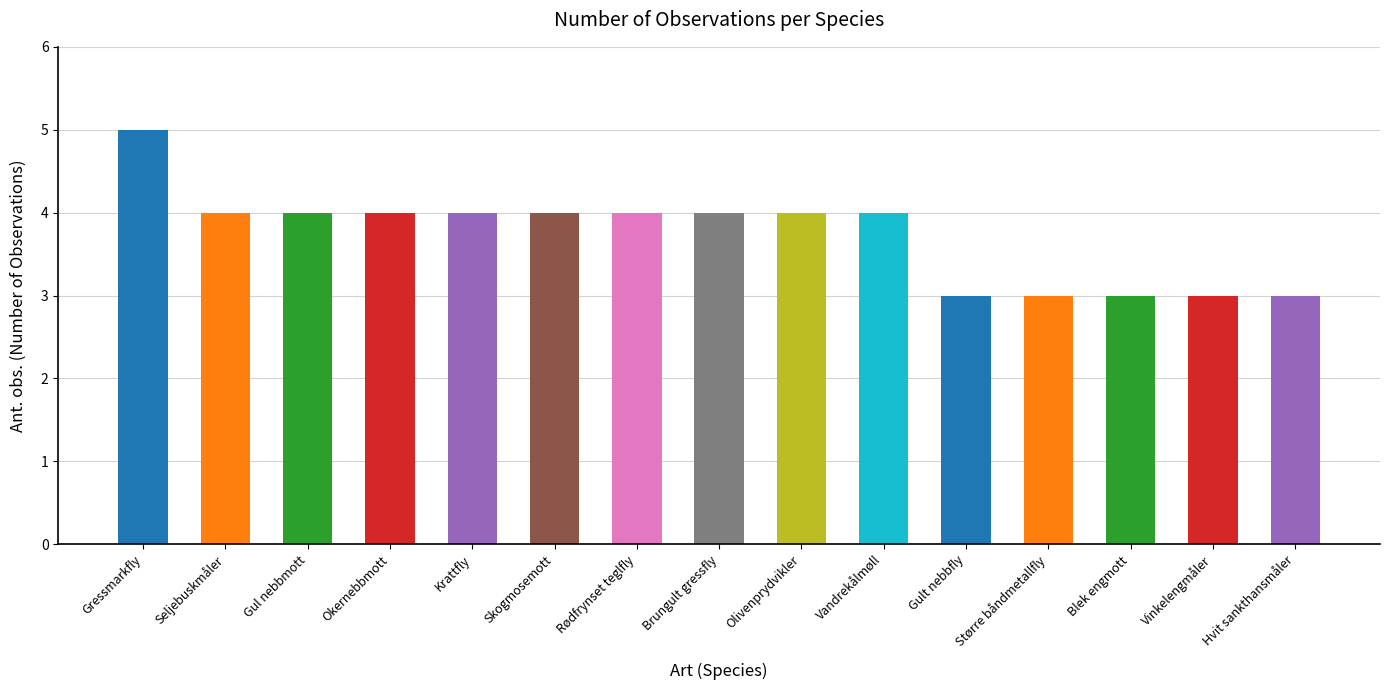

Which has a higher value, Gult nebbfly or Gul nebbmott?

Gul nebbmott